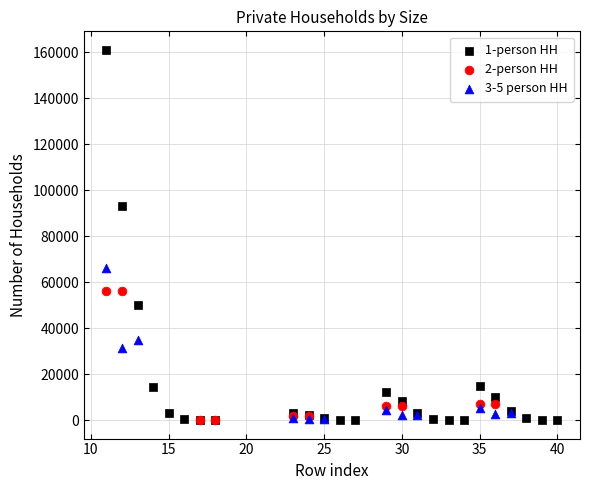

Which series has the largest Y range (max minus min)?

1-person HH